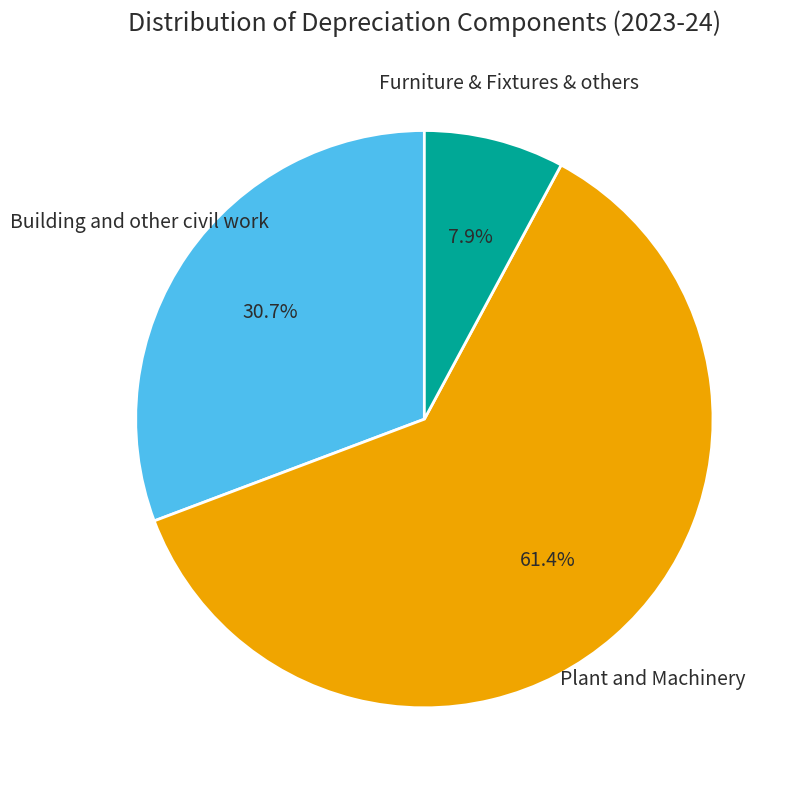

Is there a majority slice in this chart?

Yes